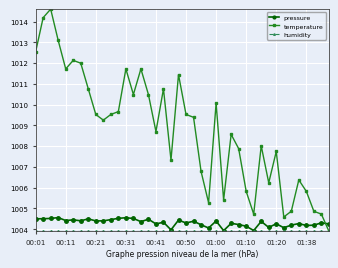

After their last crossing, which series has the higher values: temperature or pressure?

pressure